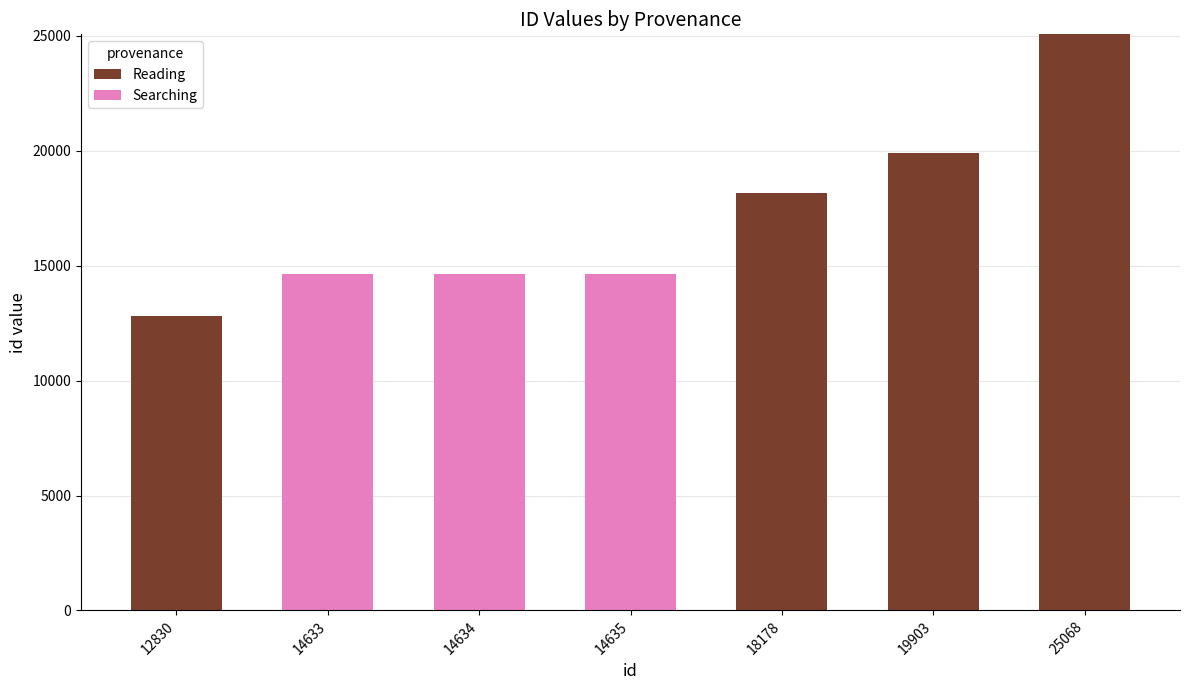

Where is Reading nearest to the value 12534?

12830